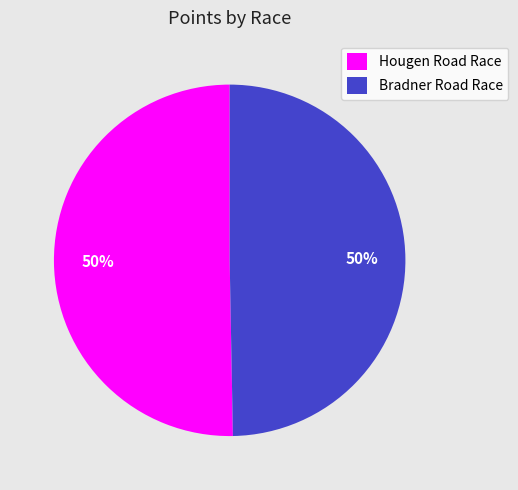

What percentage is the Bradner Road Race slice, to the nearest percent?

50%